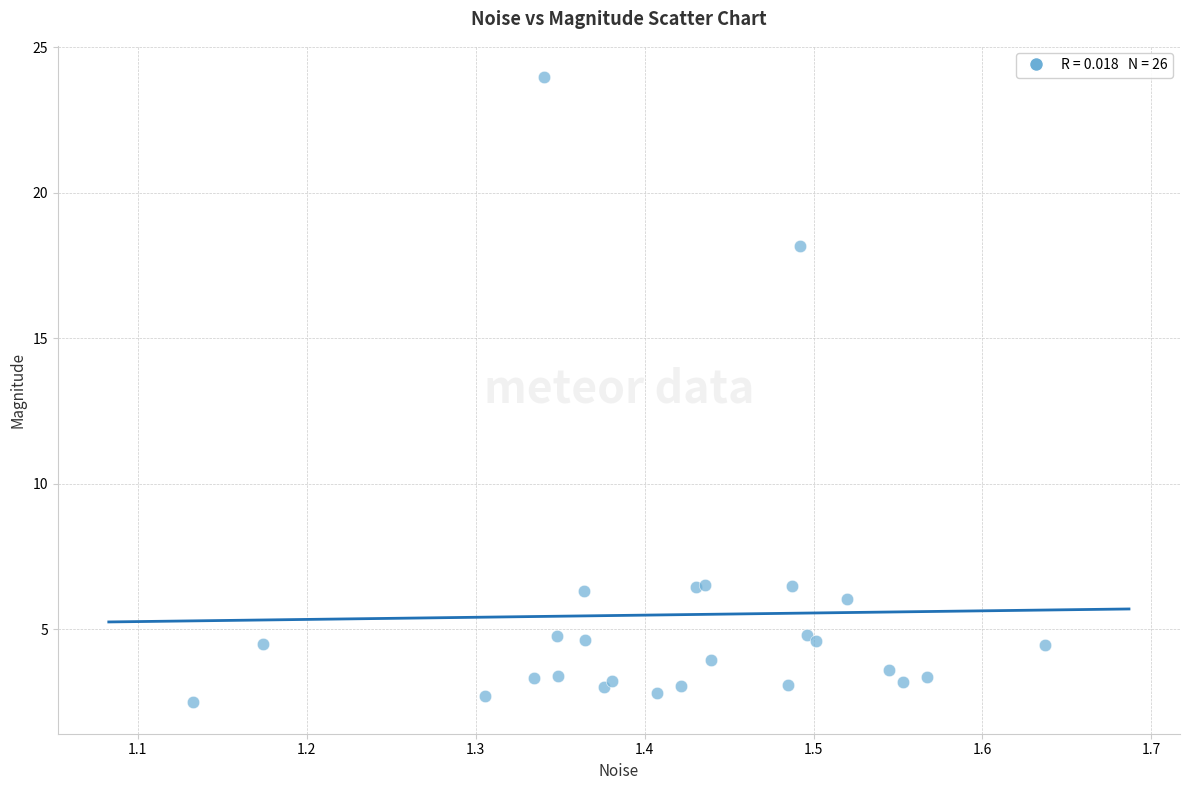

What Y value in the scatter plot is closest to 13?

18.2